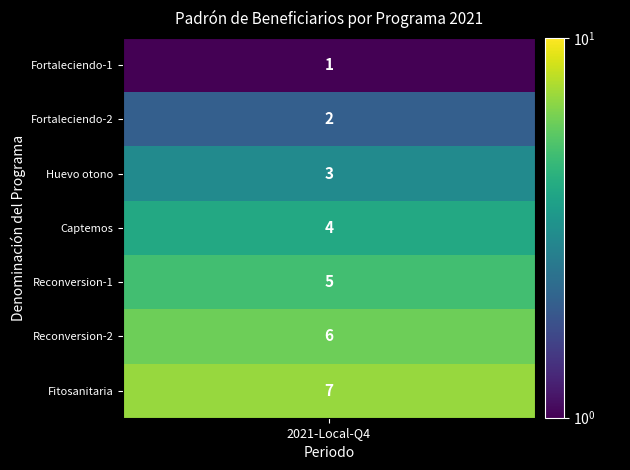

Count the Programas de servicios values in the range 2 to 6.

5